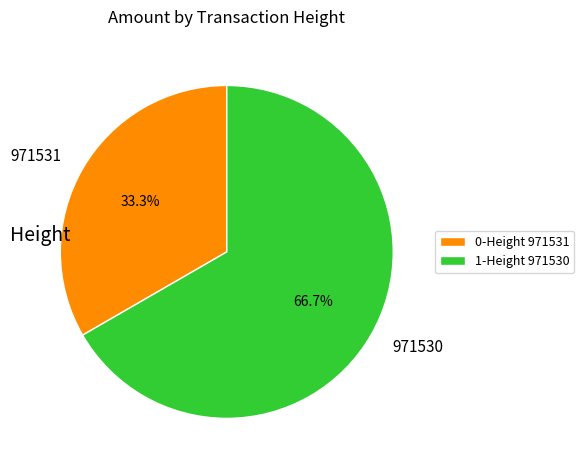

Combined, do 1-Height 971530 and 0-Height 971531 account for over 50%?

Yes